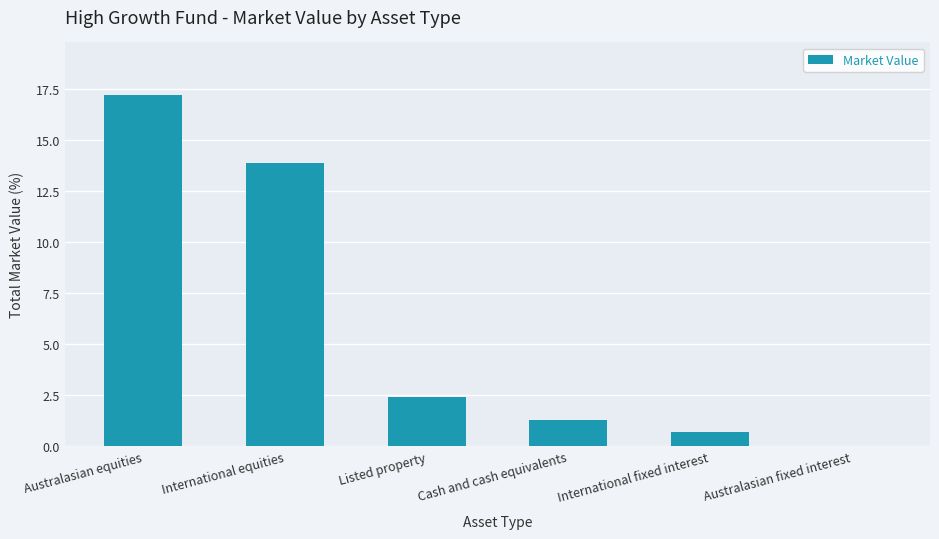

What is the sum of the values at Australasian equities and International equities?

31.1